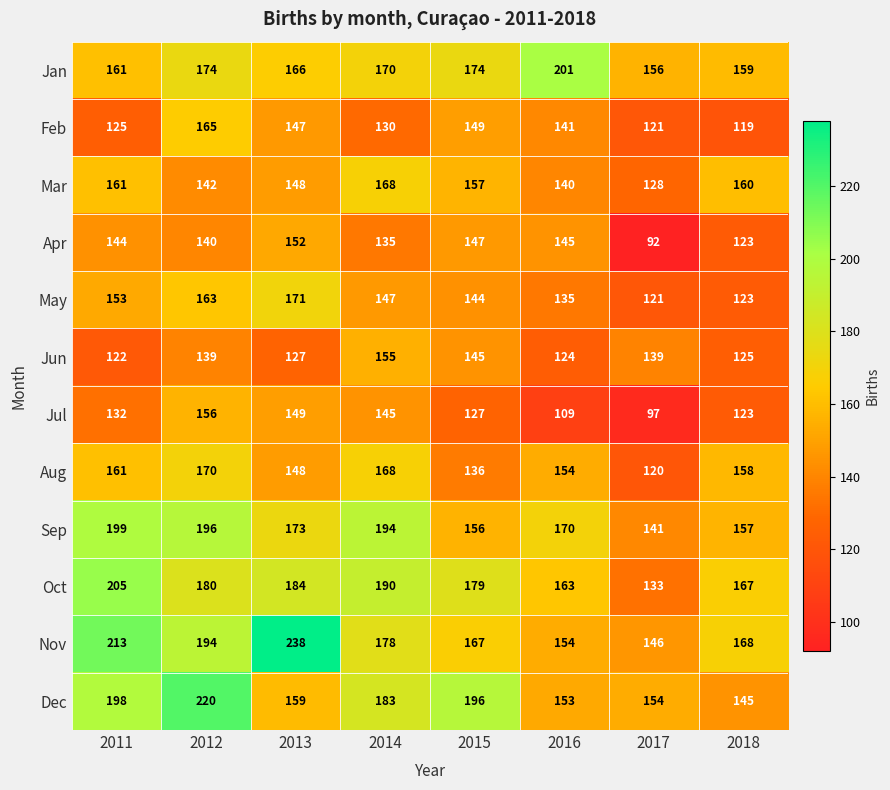

What is the spread (max minus min) of values at 2012?

81